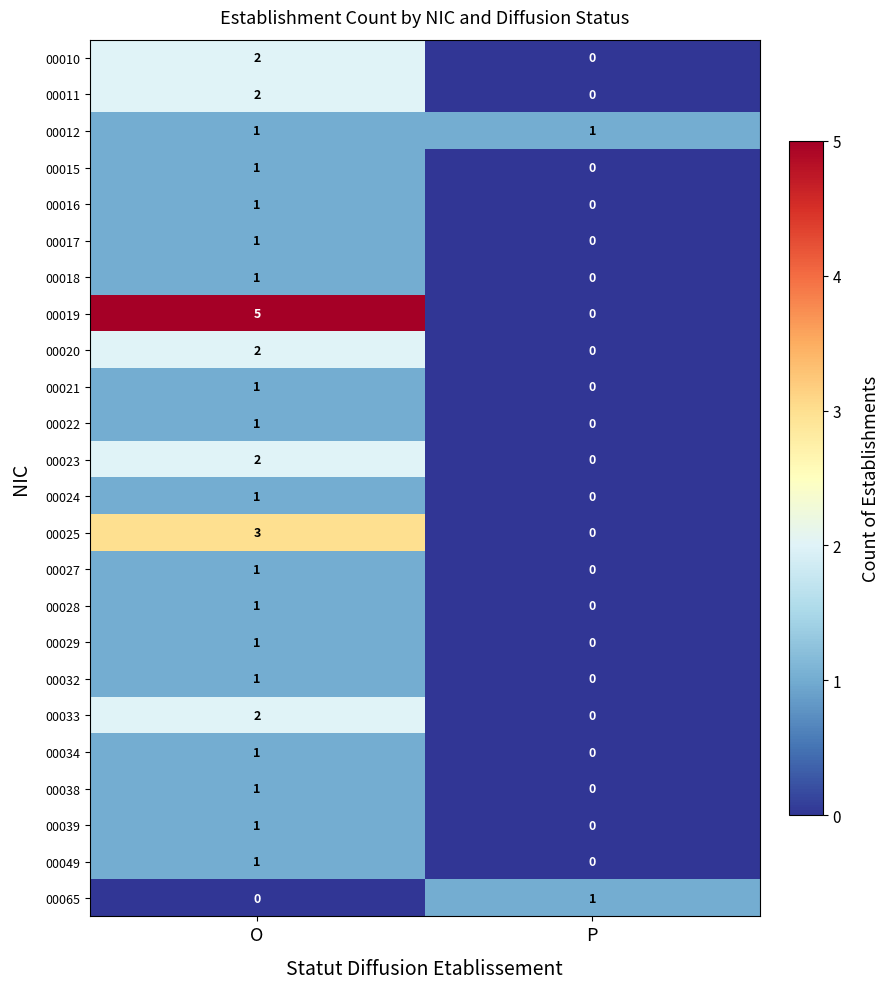

Is it true that 00016 equals 0 at O?

False